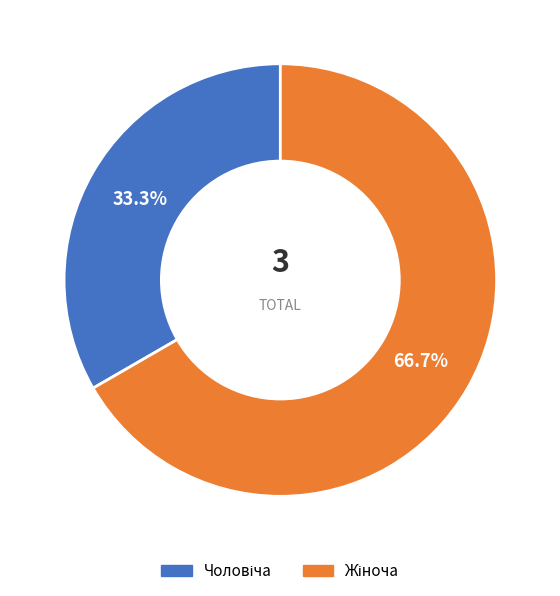

To the nearest percent, what is the average slice percentage?

50%